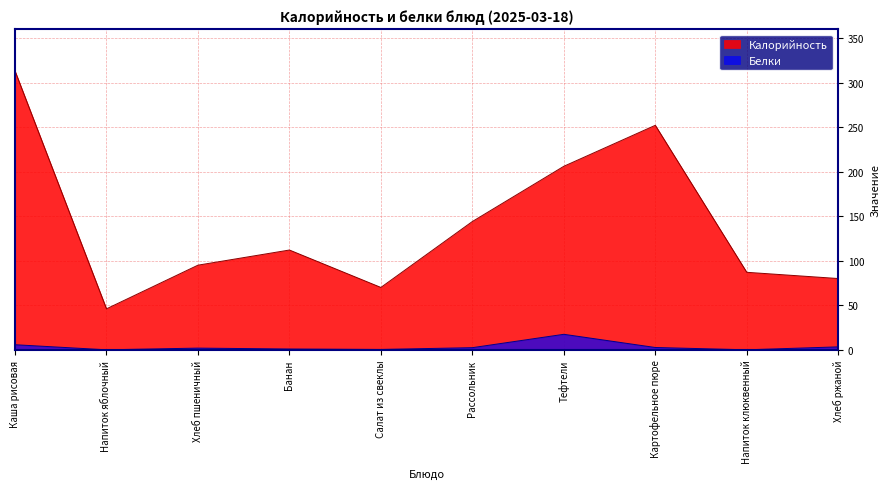

What are all the series names shown in the legend?

Калорийность, Белки